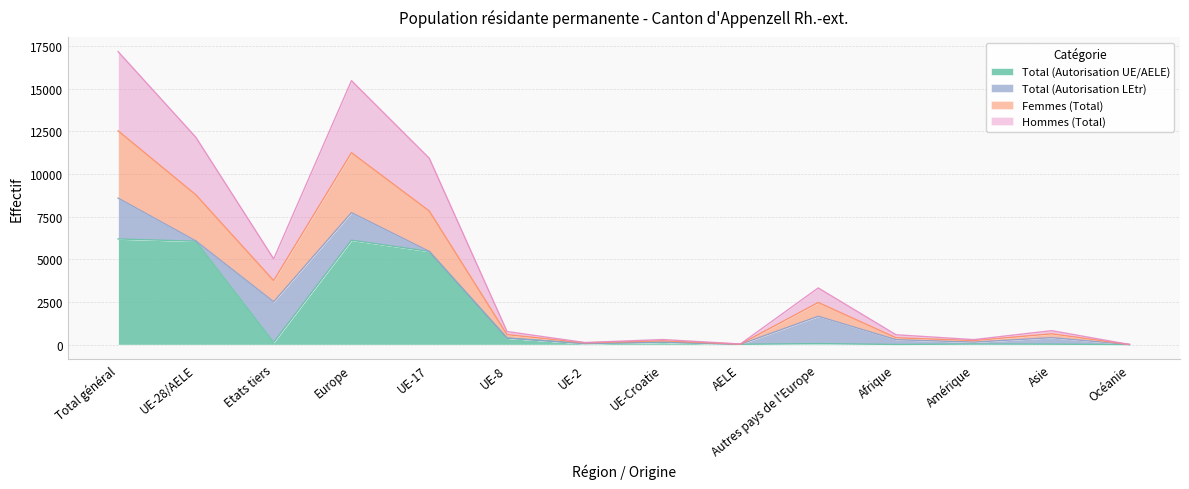

True or false: Total (Autorisation UE/AELE) has a value of 2515 at Total général.

False